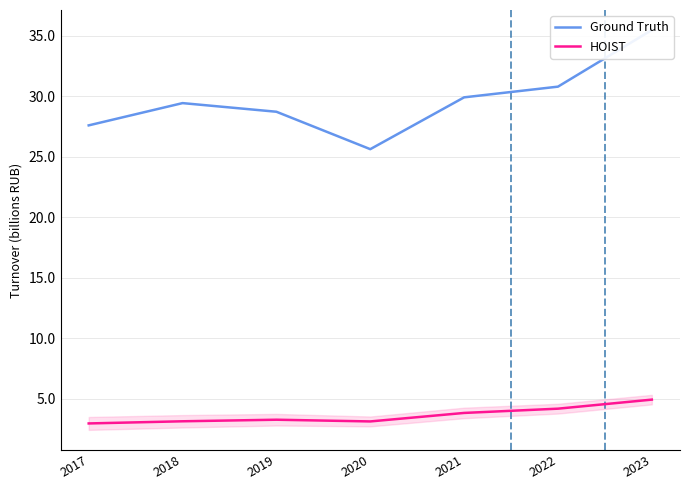

True or false: HOIST and Ground Truth cross at least once.

False